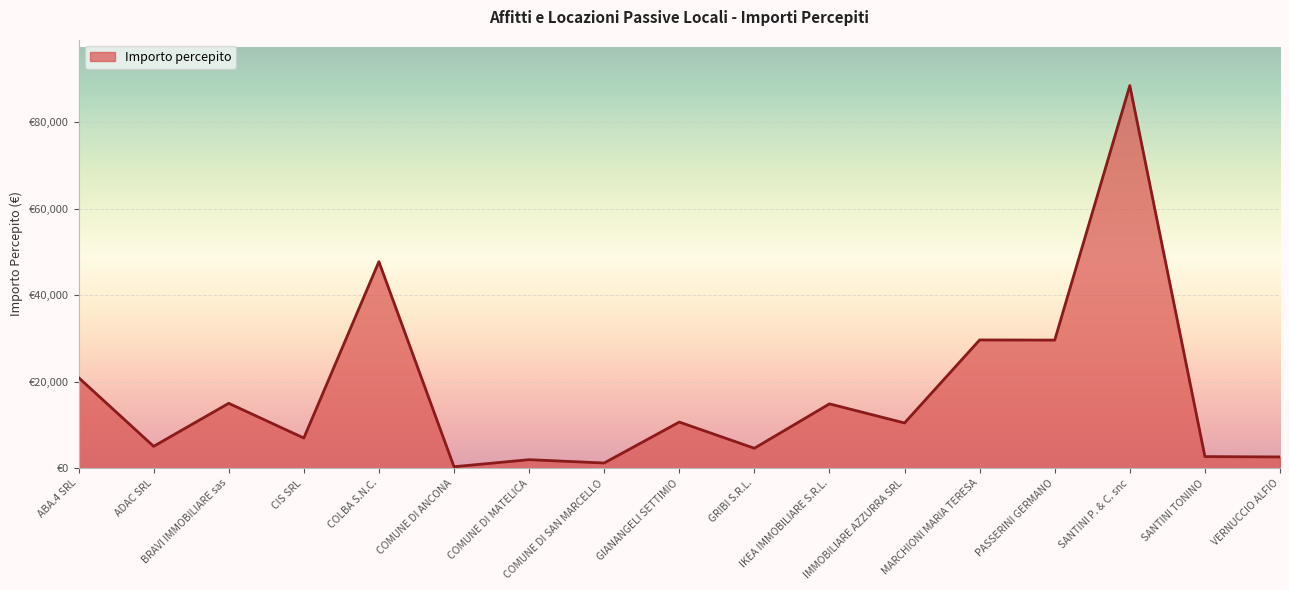

Reading right to left, what are all the values shown in this chart?

VERNUCCIO ALFIO=2600.6	SANTINI TONINO=2682.6	SANTINI P. & C. snc=88459.9	PASSERINI GERMANO=29615.5	MARCHIONI MARIA TERESA=29650.0	IMMOBILIARE AZZURRA SRL=10458.5	IKEA IMMOBILIARE S.R.L.=14873.0	GRIBI S.R.L.=4608.0	GIANANGELI SETTIMIO=10662.1	COMUNE DI SAN MARCELLO=1200.0	COMUNE DI MATELICA=1967.6	COMUNE DI ANCONA=337.4	COLBA S.N.C.=47754.8	CIS SRL=6976.2	BRAVI IMMOBILIARE sas=15000.0	ADAC SRL=5051.9	ABA.4 SRL=20950.8